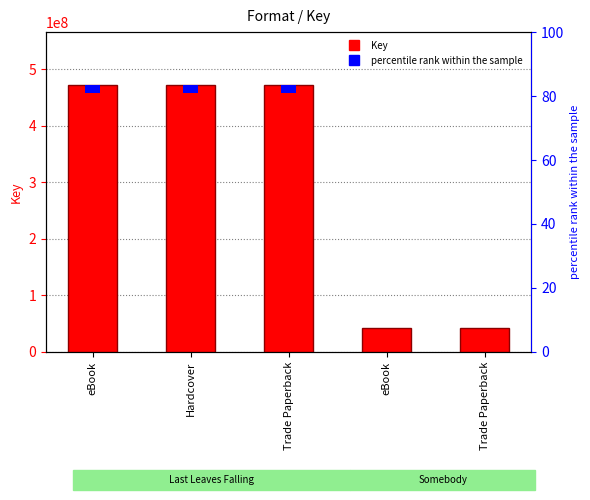

What is the total value across all series at Trade Paperback?

485620018.4